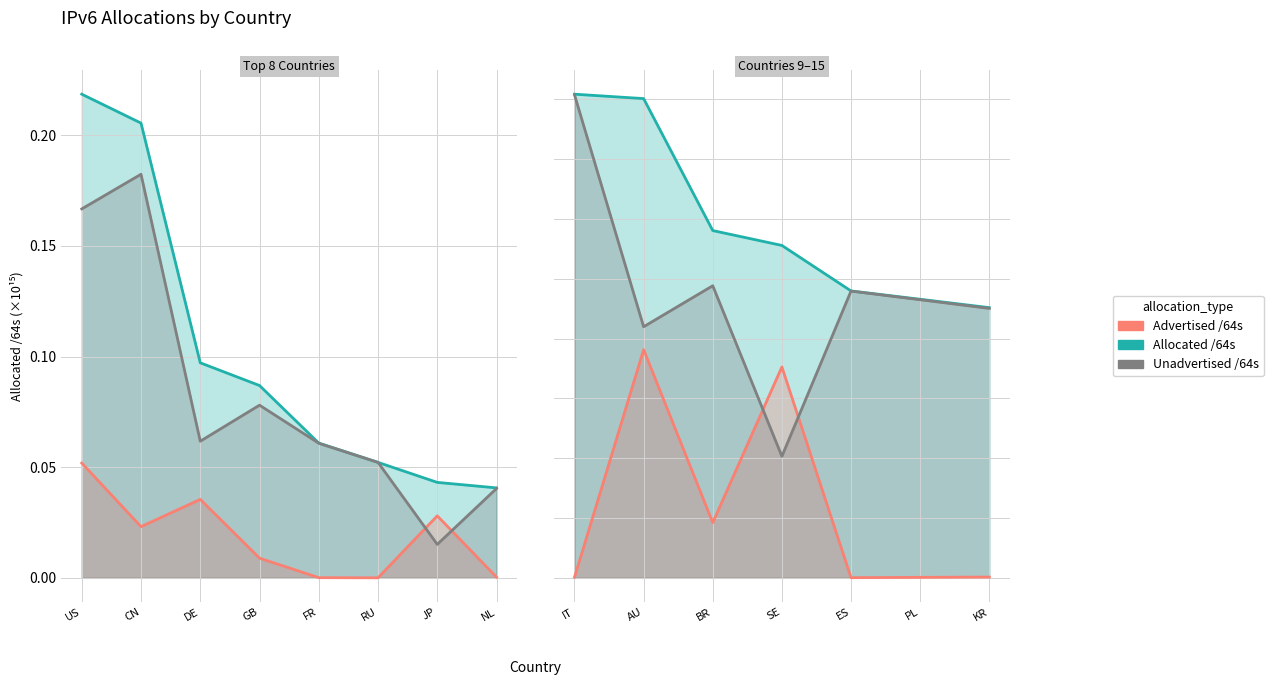

True or false: Unadvertised /64s has more than 0 interior local peaks.

True